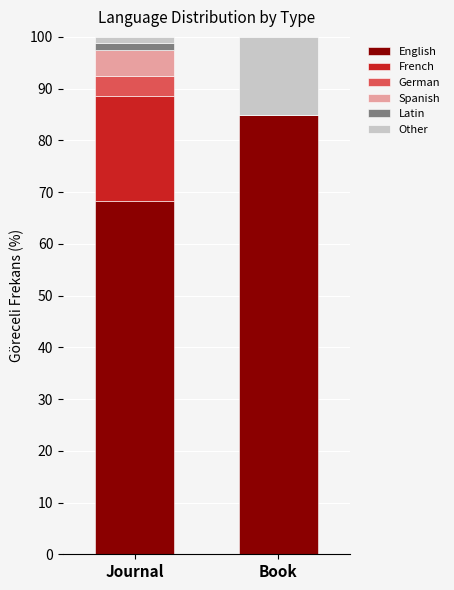

Is it true that English equals 84.8 at Book?

True